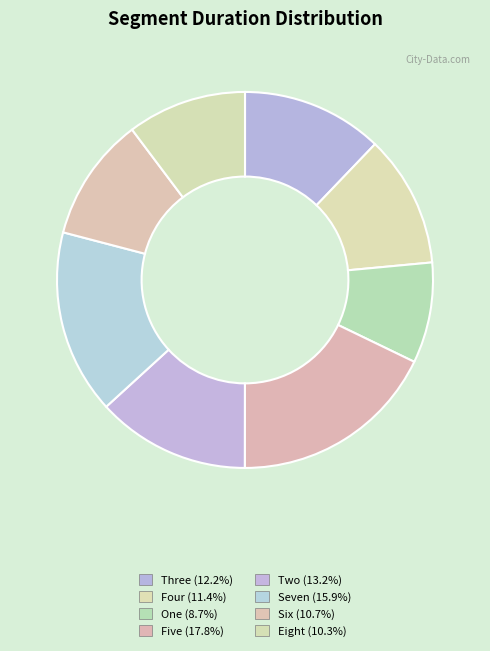

Is there any slice that represents more than half of the pie?

No